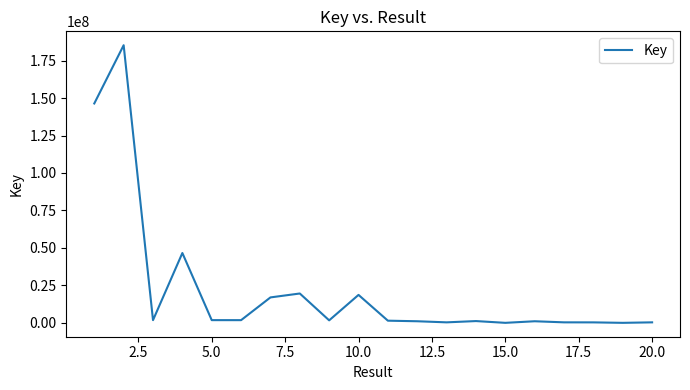

What is the difference between the maximum and minimum values?

185265680